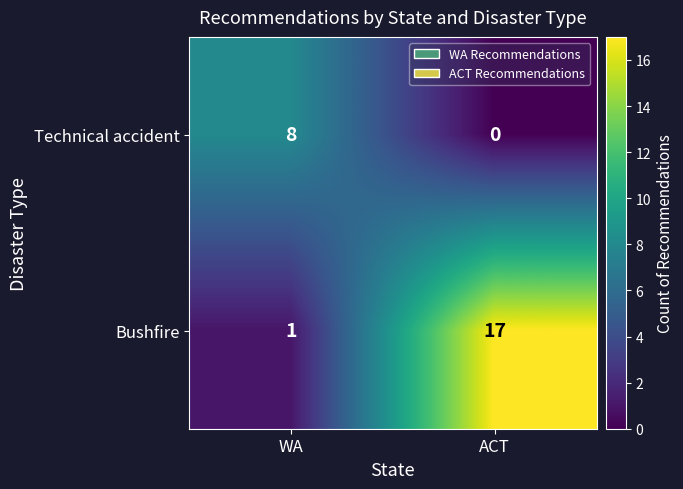

At how many categories does at least one series exceed 5?

2